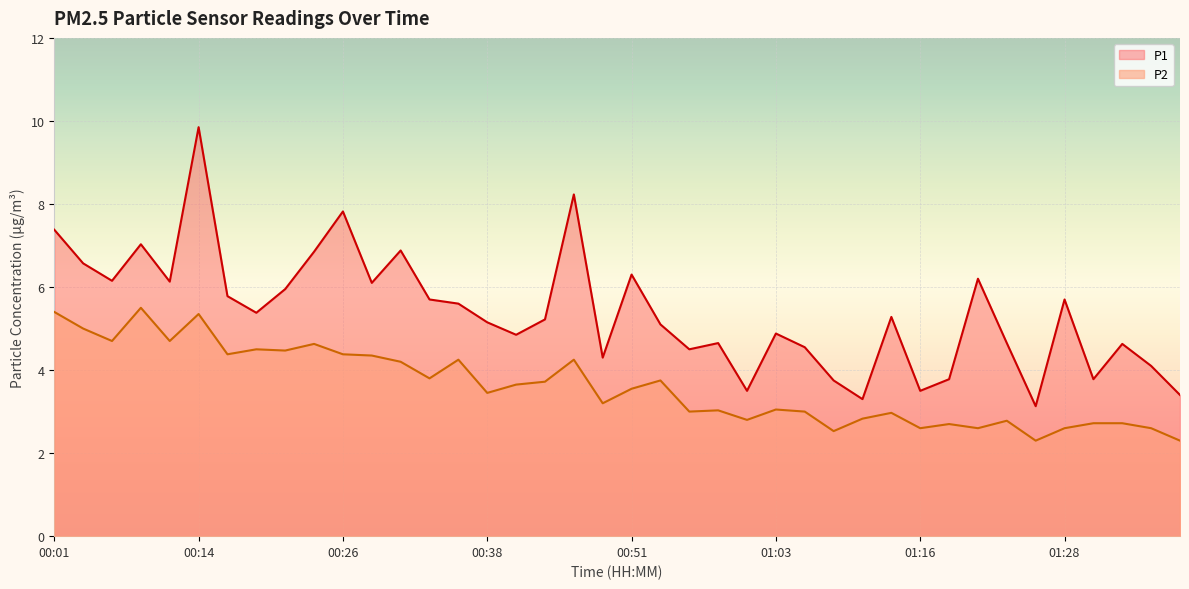

Rank the series at 01:21 from highest to lowest value.

P1, P2